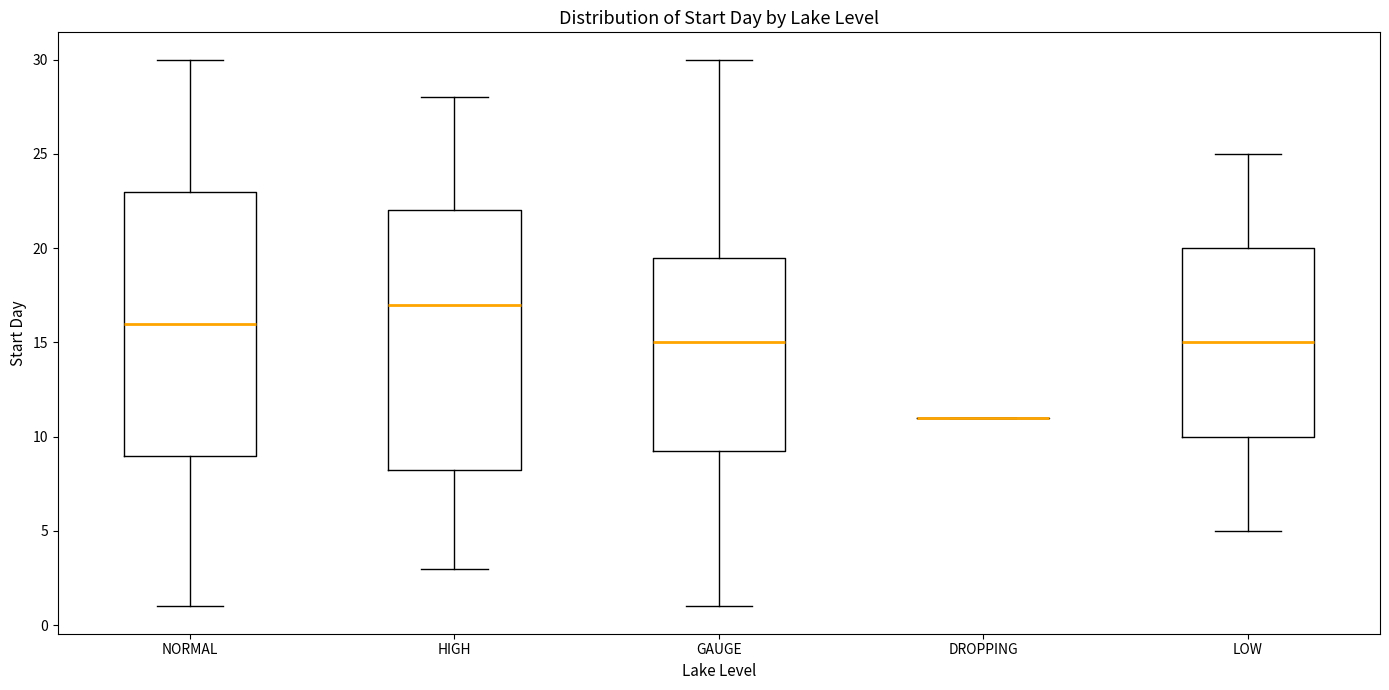

Reading left to right, read every box against the y-axis: the position of its median line, the range the box covers, and the ends of its whiskers. The values are not printed on the chart, so give them approximately, as read against the axis.

NORMAL: median 16.0, box 9.0 to 23.0, whiskers 1.0 to 30.0
HIGH: median 17.0, box 8.5 to 22.0, whiskers 3.0 to 28.0
GAUGE: median 15.0, box 9.5 to 19.5, whiskers 1.0 to 30.0
DROPPING: box collapsed to a line at 11.0, whiskers 11.0 to 11.0
LOW: median 15.0, box 10.0 to 20.0, whiskers 5.0 to 25.0